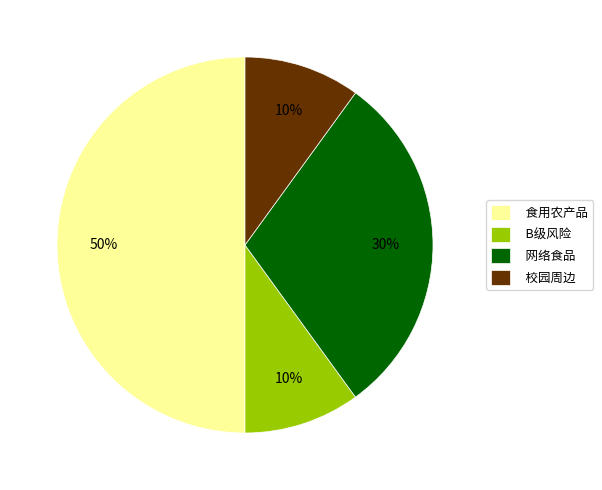

The 校园周边 slice represents 10% of the pie. True or false?

True